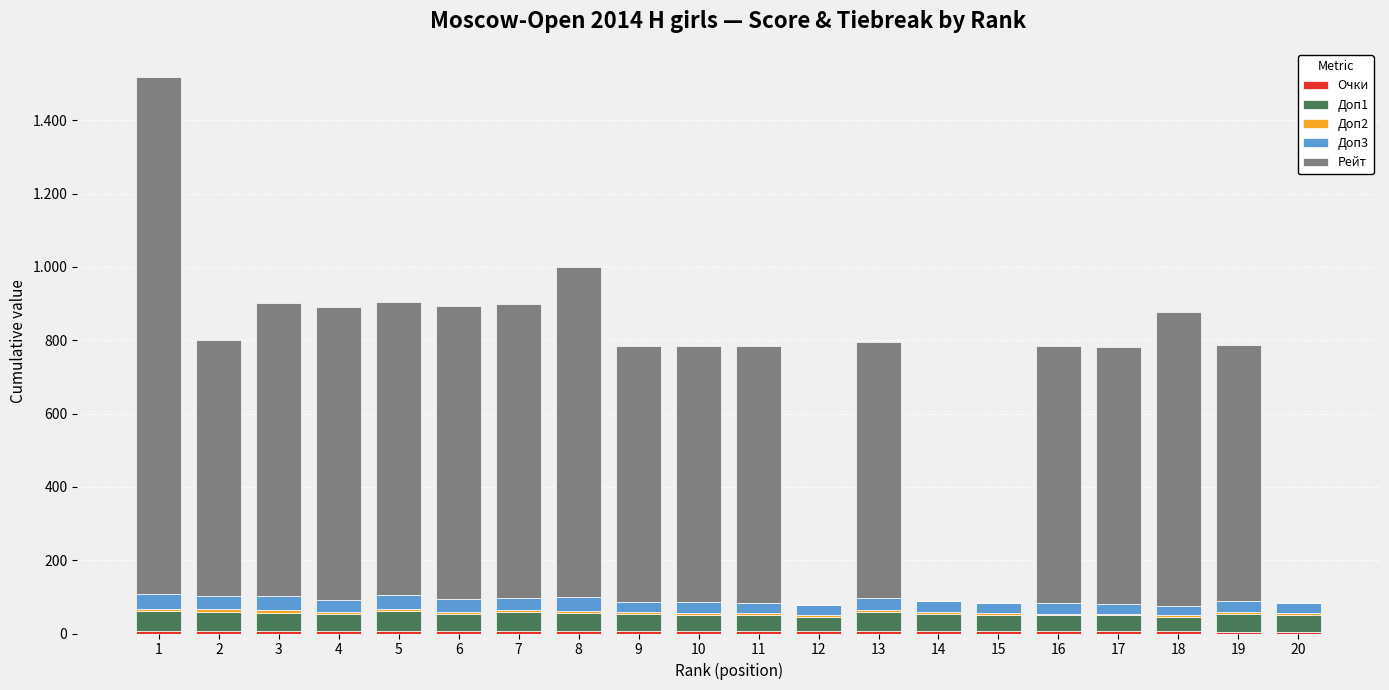

Are the bars horizontal?

No